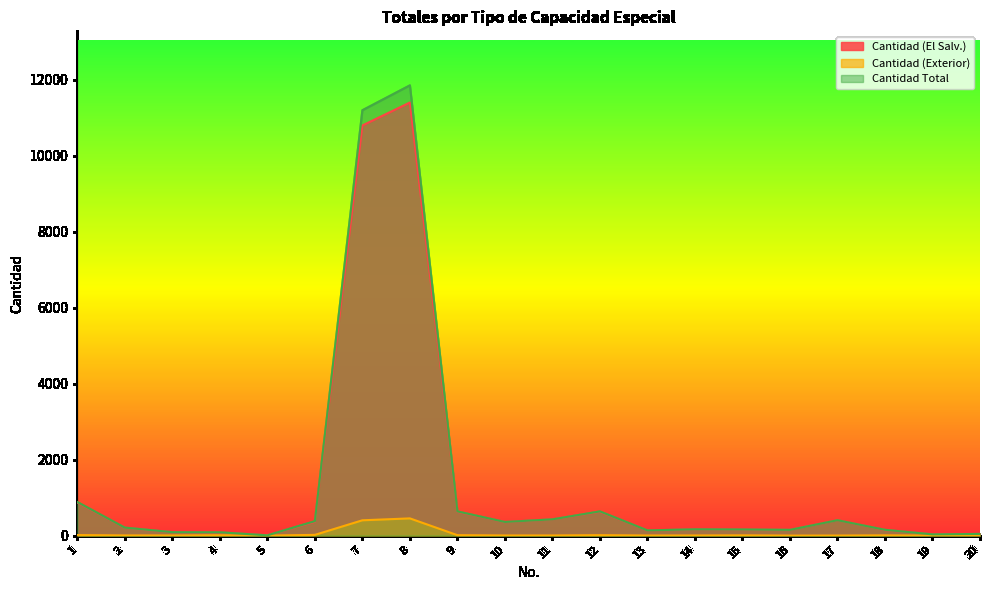

What is the value of the Cantidad (El Salv.) point at the 9th from the left?

626